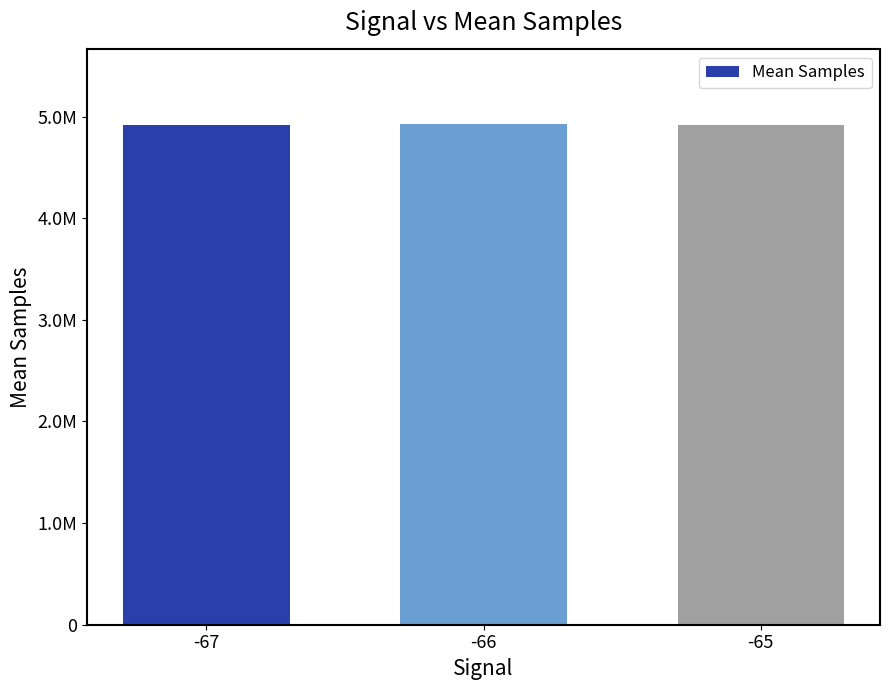

At which label does the data first exceed 4921687?

-66